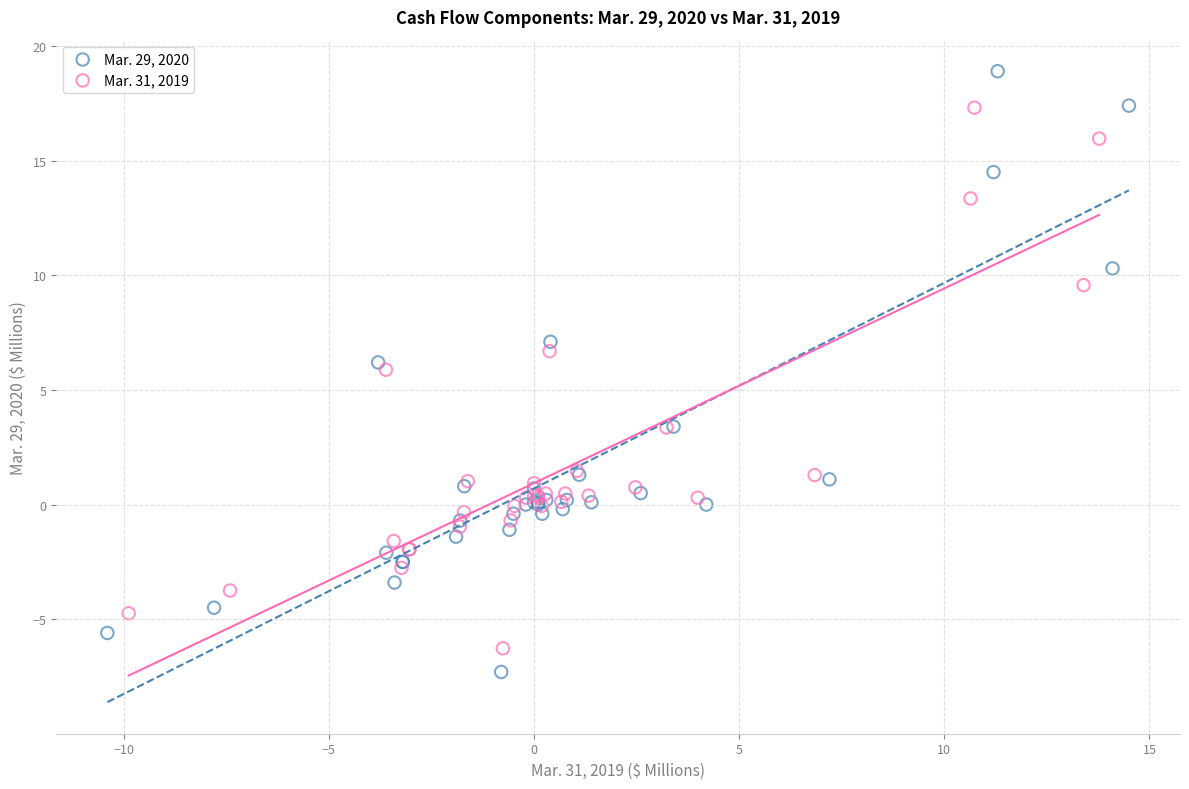

What are all the series names shown in the legend?

Mar. 29, 2020, Mar. 31, 2019